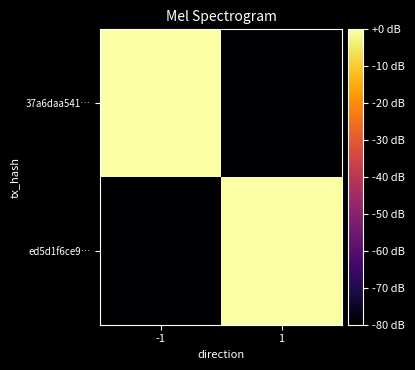

Between 1 and -1, which is larger?

-1